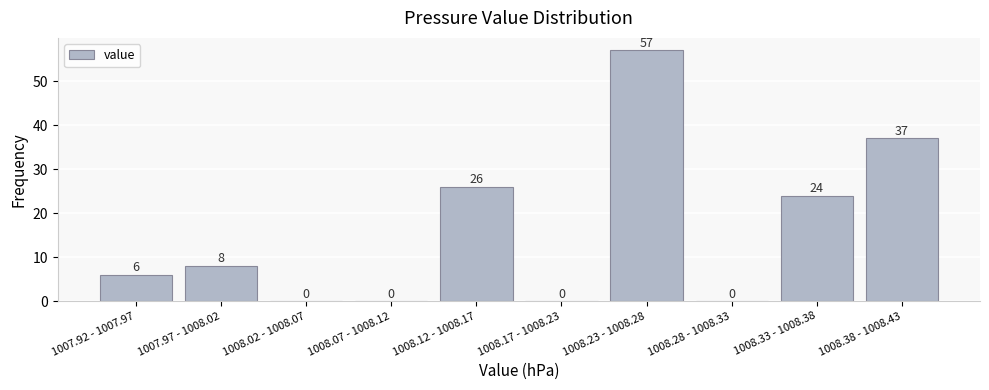

Reading left to right, transcribe all the data shown in this chart.

1007.92 - 1007.97=6	1007.97 - 1008.02=8	1008.02 - 1008.07=0	1008.07 - 1008.12=0	1008.12 - 1008.17=26	1008.17 - 1008.23=0	1008.23 - 1008.28=57	1008.28 - 1008.33=0	1008.33 - 1008.38=24	1008.38 - 1008.43=37